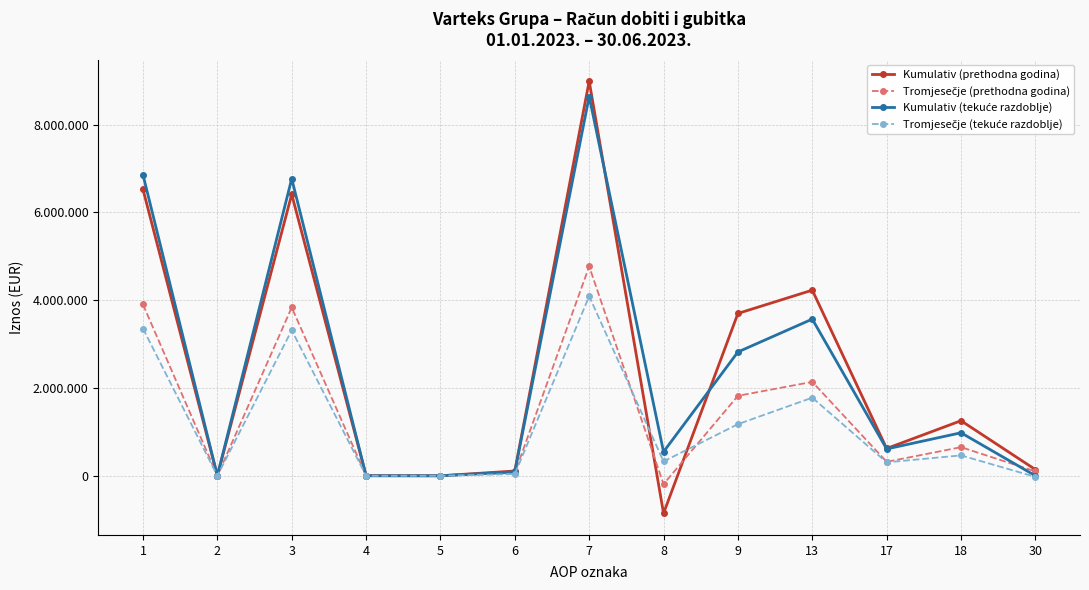

Reading left to right, extract all data points from this chart.

Kumulativ (prethodna godina): 6525013	0	6412109	3891	0	109013	8991817	-855554	3698539	4229339	621689	1254563	141873
Tromjesečje (prethodna godina): 3902914	0	3835757	916	0	66241	4769758	-190289	1821895	2139774	318143	651990	100412
Kumulativ (tekuće razdoblje): 6858537	0	6768959	0	0	89578	8640666	546164	2820930	3569862	611322	980143	672
Tromjesečje (tekuće razdoblje): 3355542	0	3316167	0	0	39375	4090503	326142	1175765	1779826	305821	464803	-25086